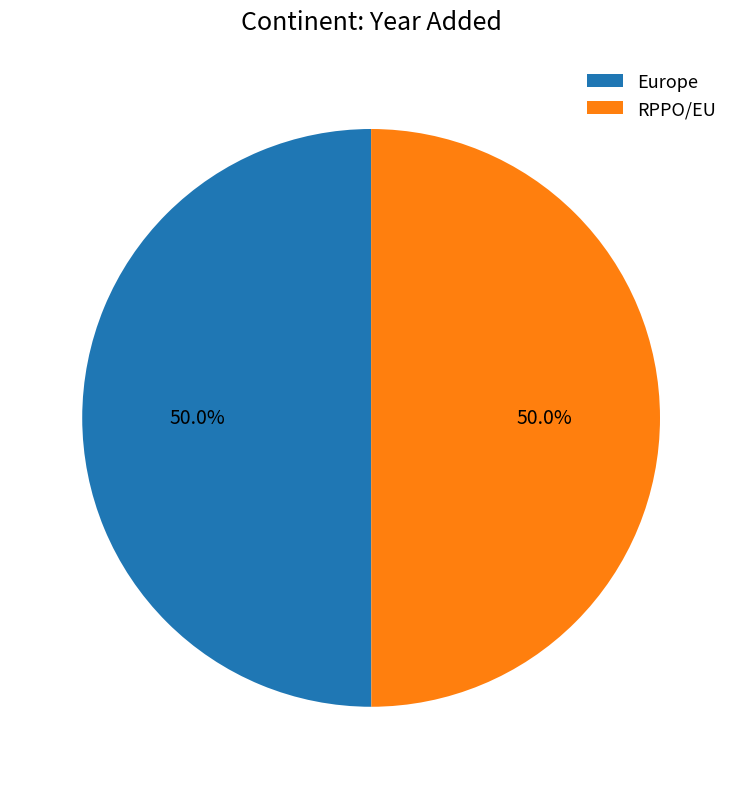

Is it true that RPPO/EU is 39% of the pie?

False